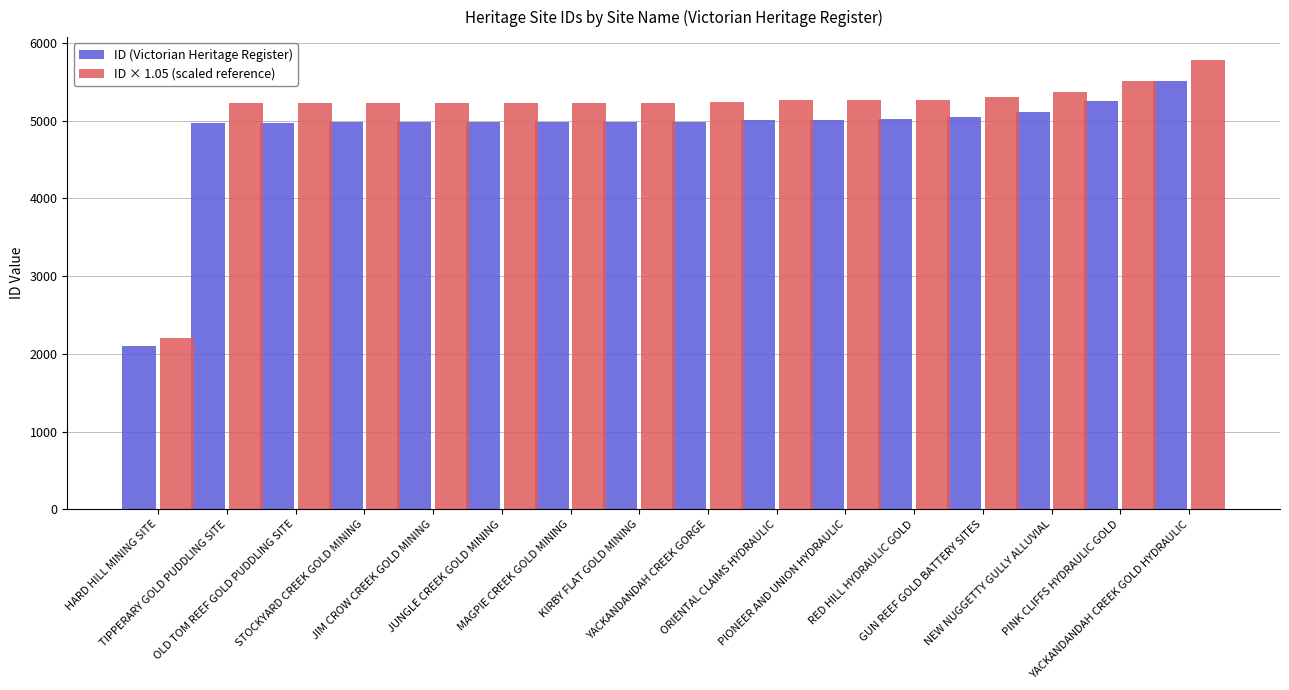

The value of ID × 1.05 (scaled reference) at RED HILL HYDRAULIC GOLD is 2741.8. True or false?

False